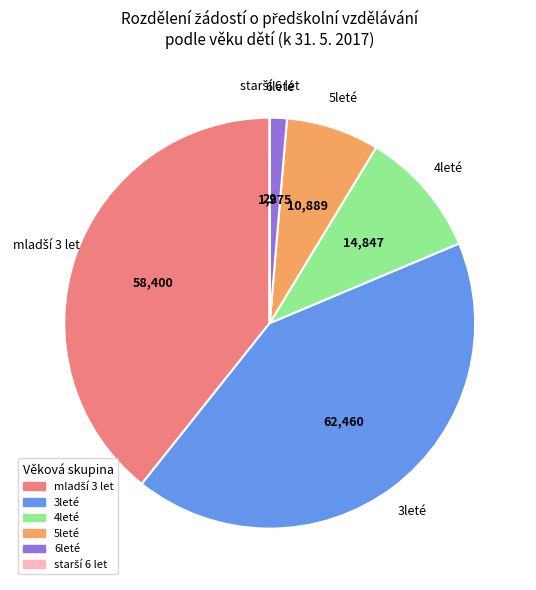

Which has a higher value, 4leté or 6leté?

4leté